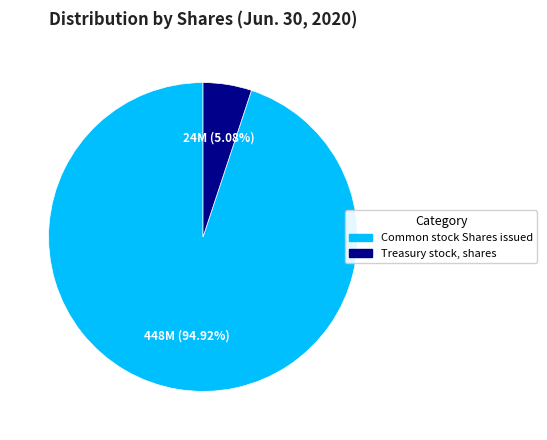

How many slices are in this pie chart?

2